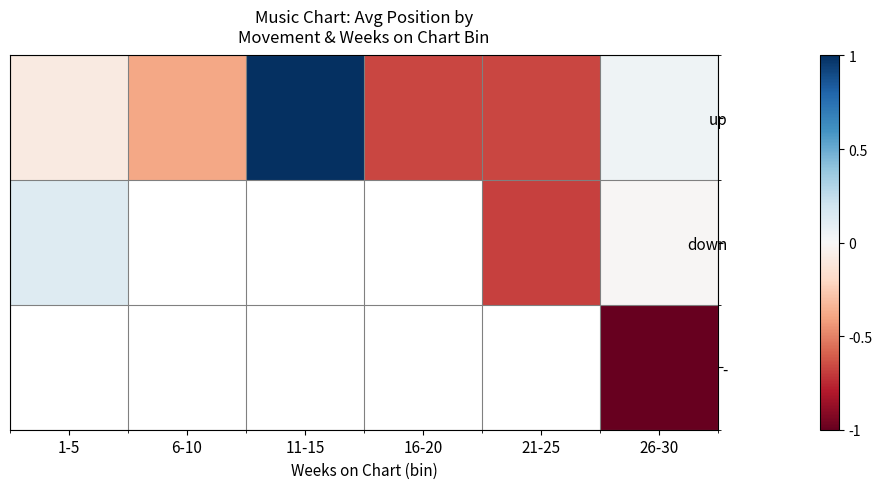

Which series has the largest range (max minus min)?

up